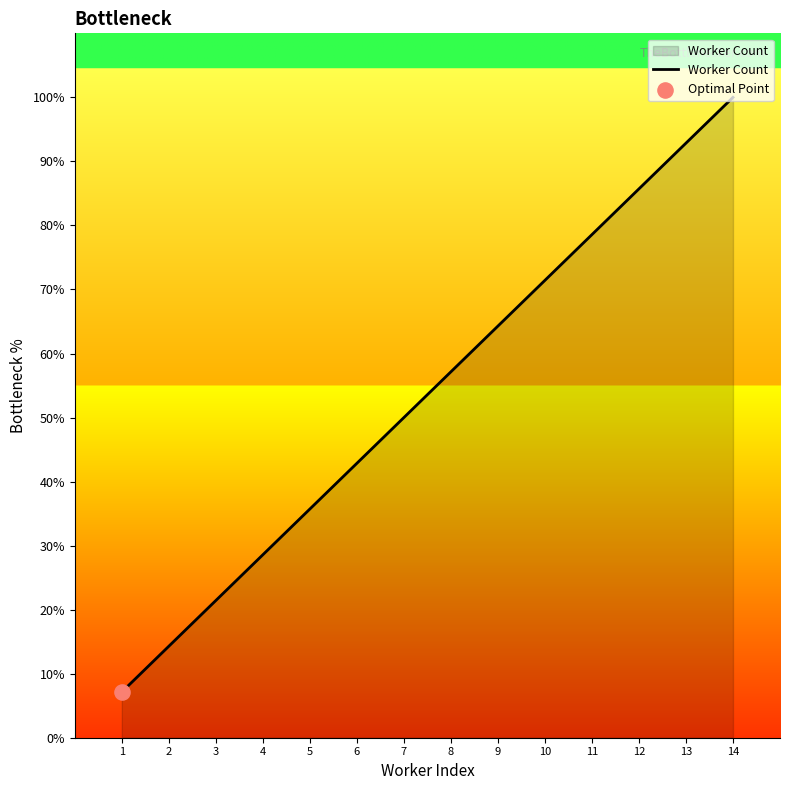

What is the change in value from 11 to 12?

+7.1